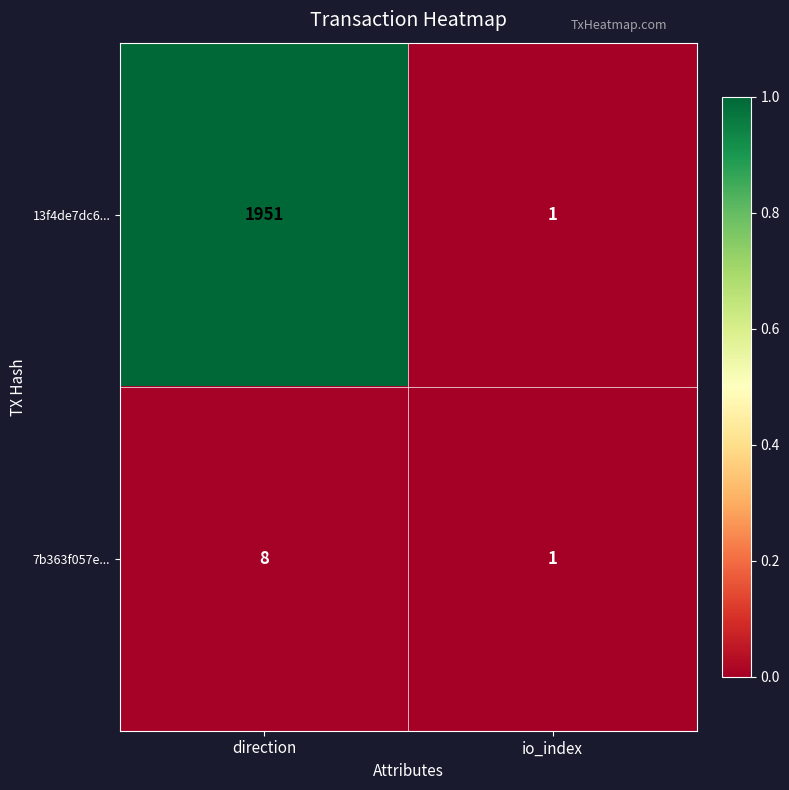

The 7b363f057e... series shows 2 at io_index. True or false?

False